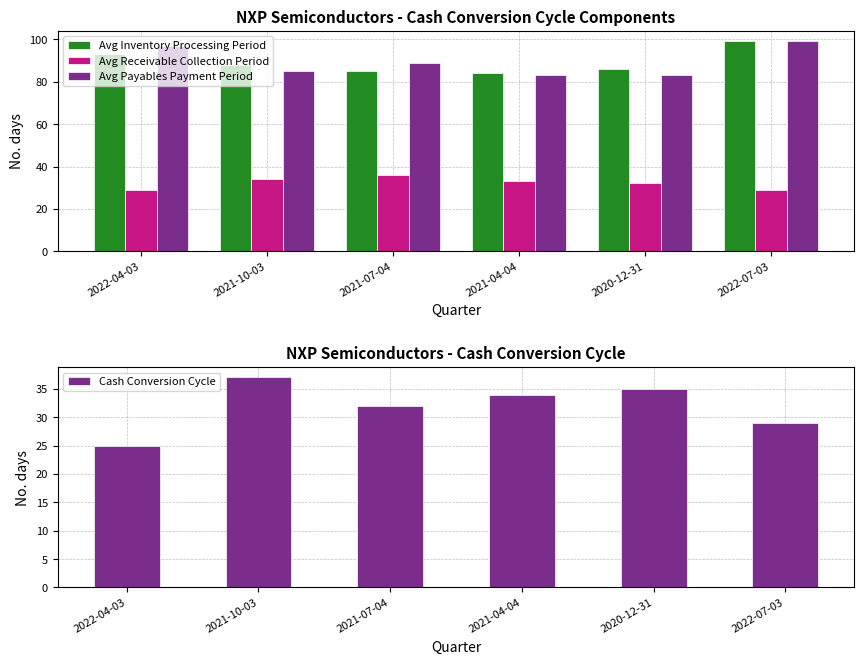

What is the value of the Cash Conversion Cycle bar at the 6th from the left?

29